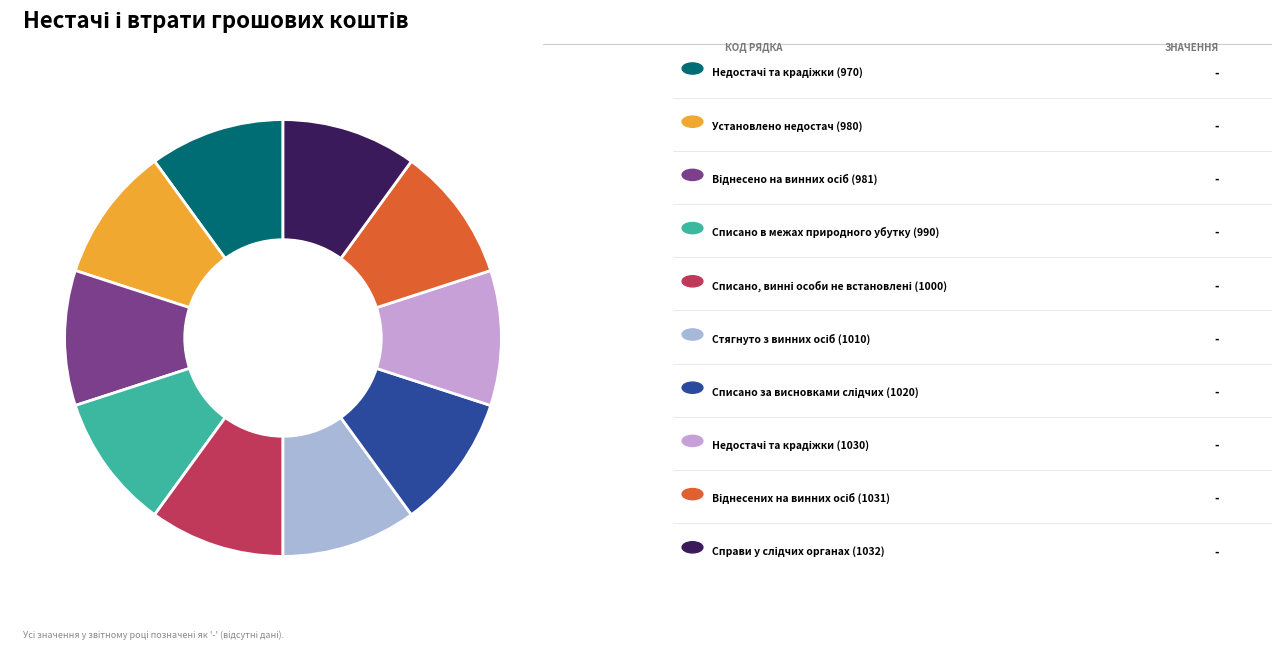

Is there a majority slice in this chart?

No